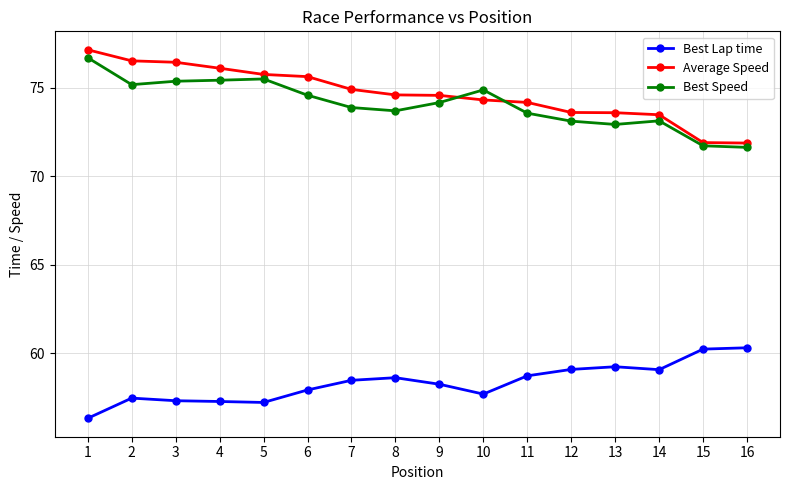

What is the total value across all series at 9?

207.0